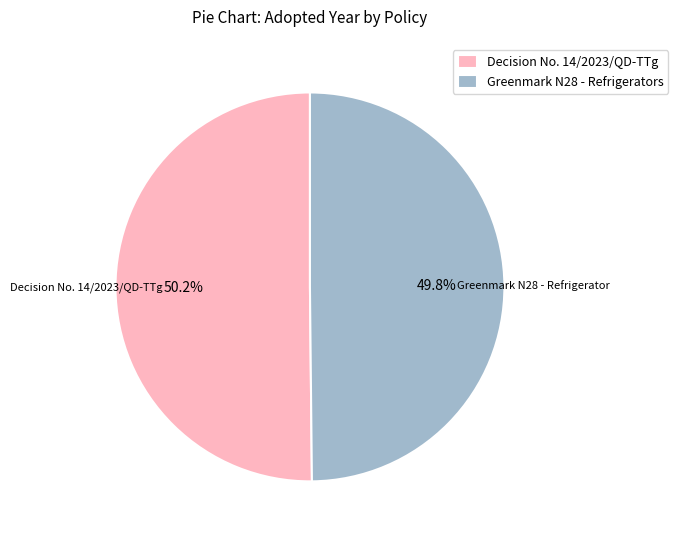

What portion of the pie excludes Greenmark N28 - Refrigerators?

50.2%